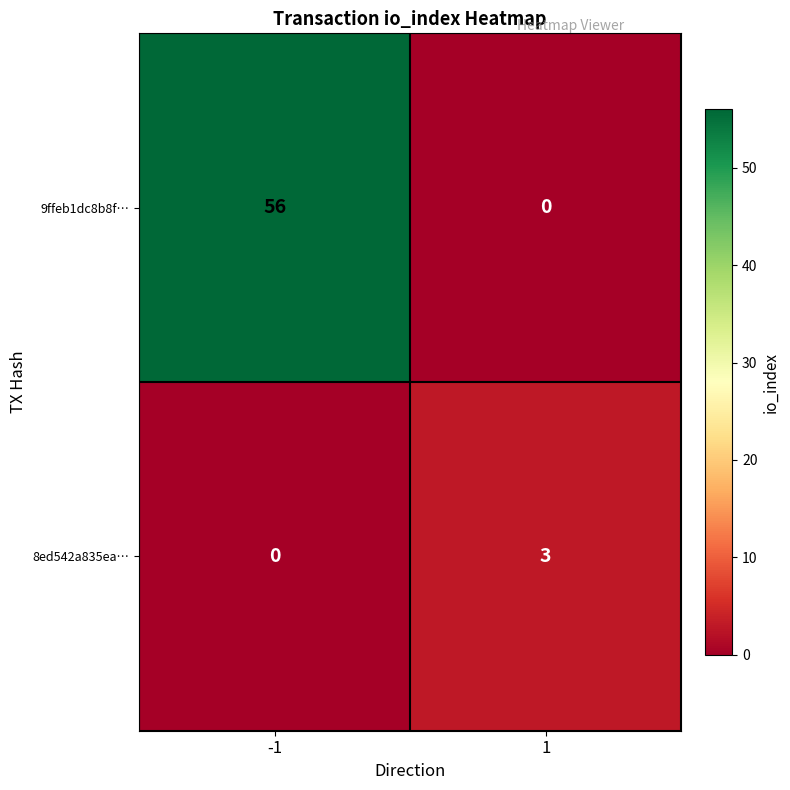

What is the sum of all 8ed542a835ea… values?

3